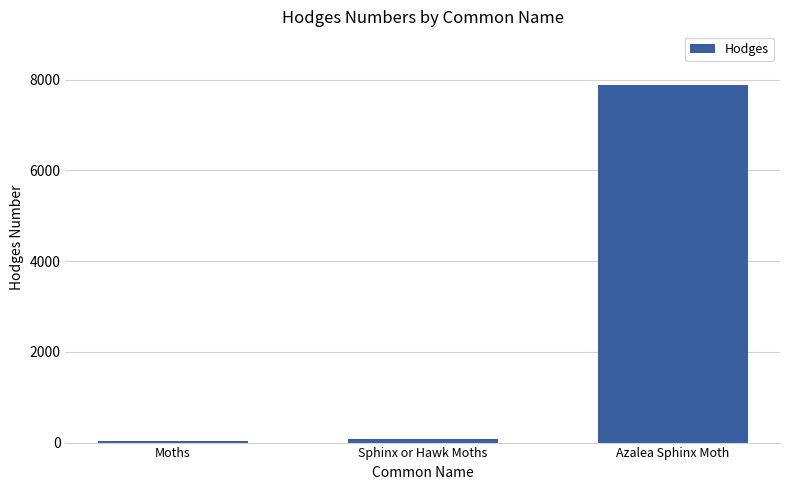

What is the average value?

2668.1